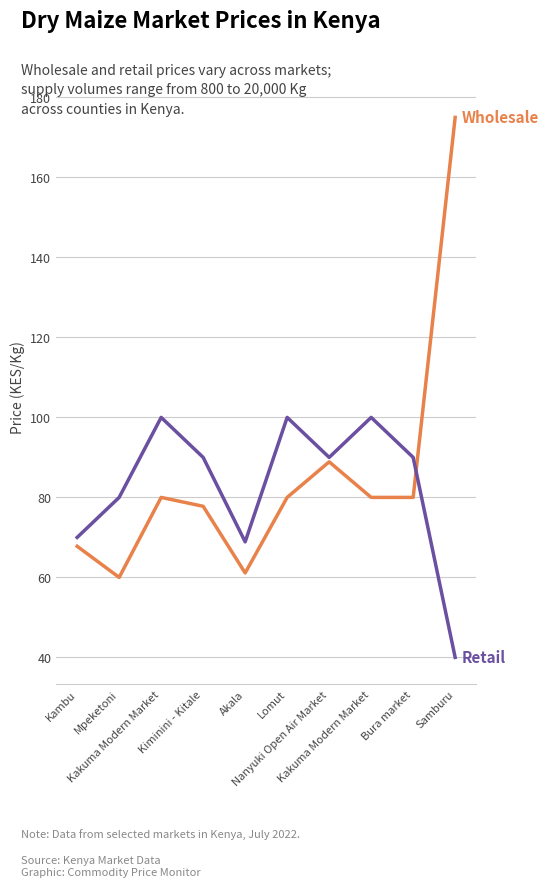

How many lines are shown in the chart?

2